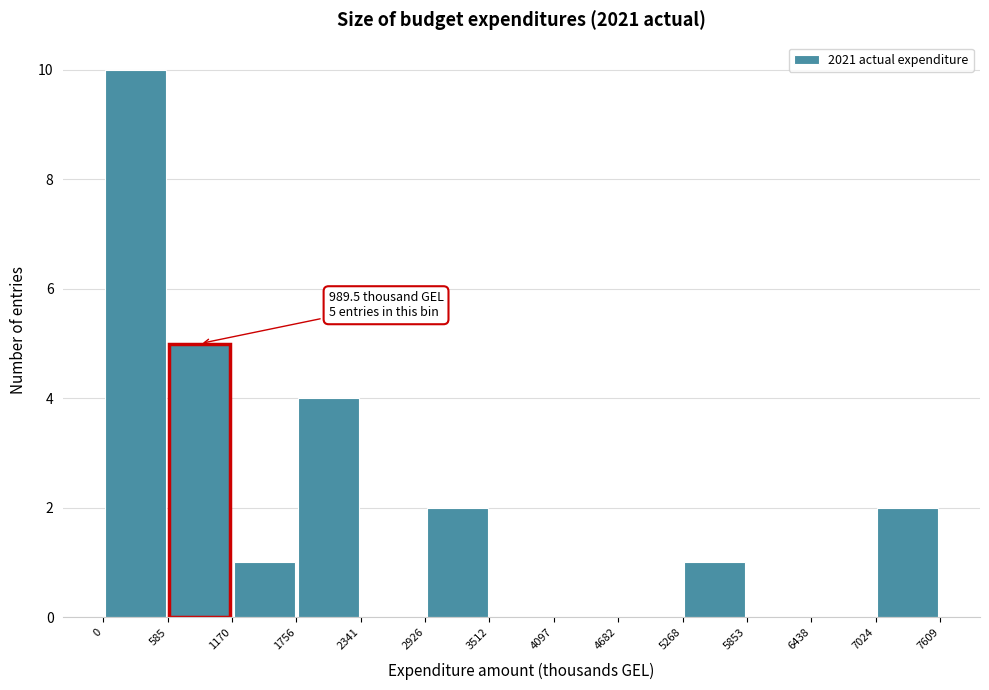

Which range on the x-axis has the tallest bar?

0 to 585